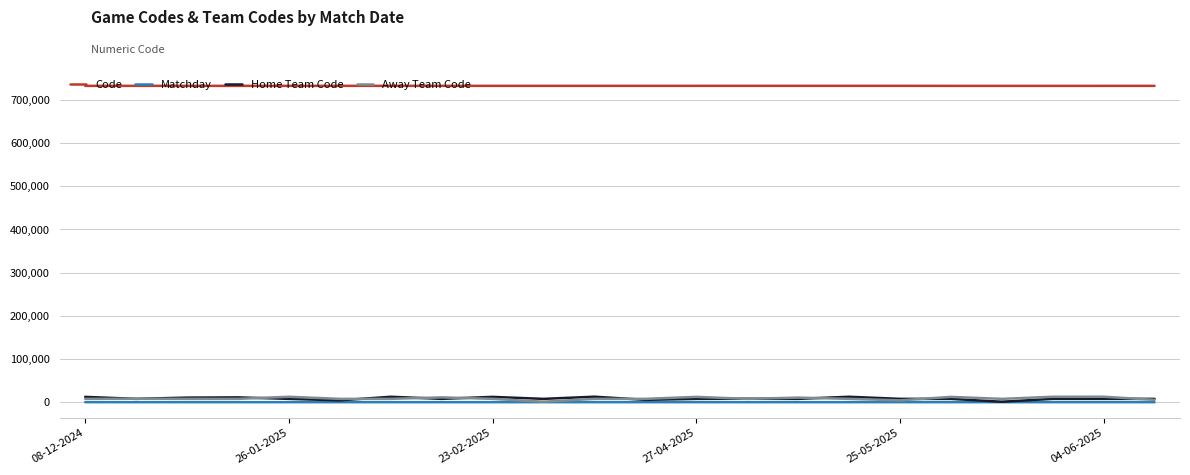

Which series has the largest total across all categories?

Code